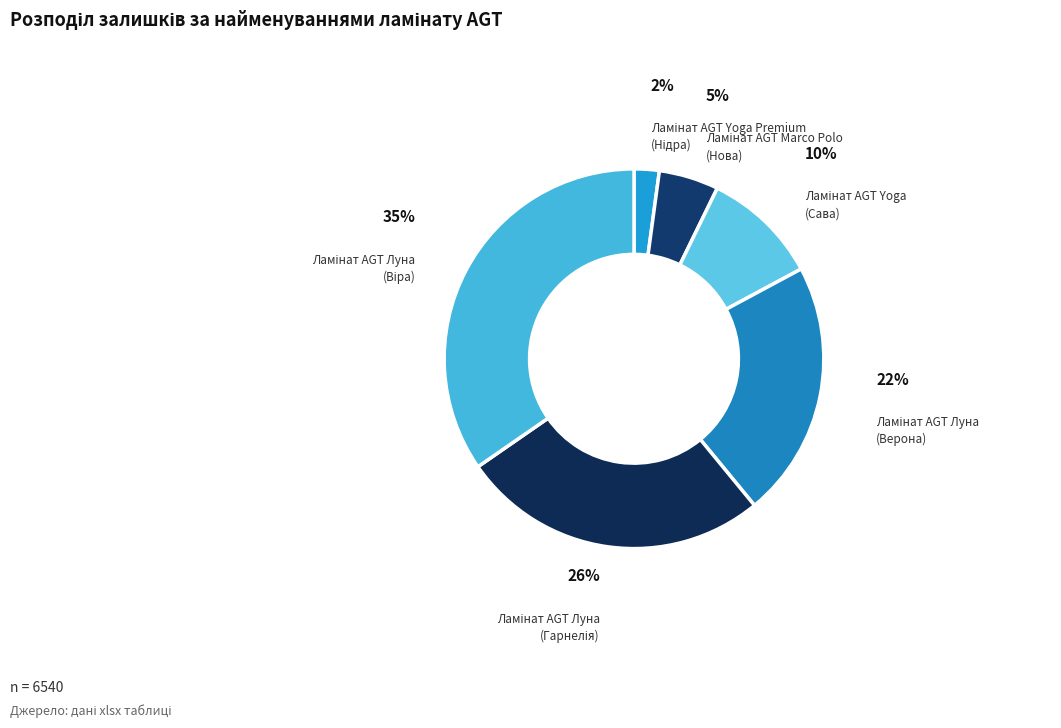

Count the number of slices in the pie.

6